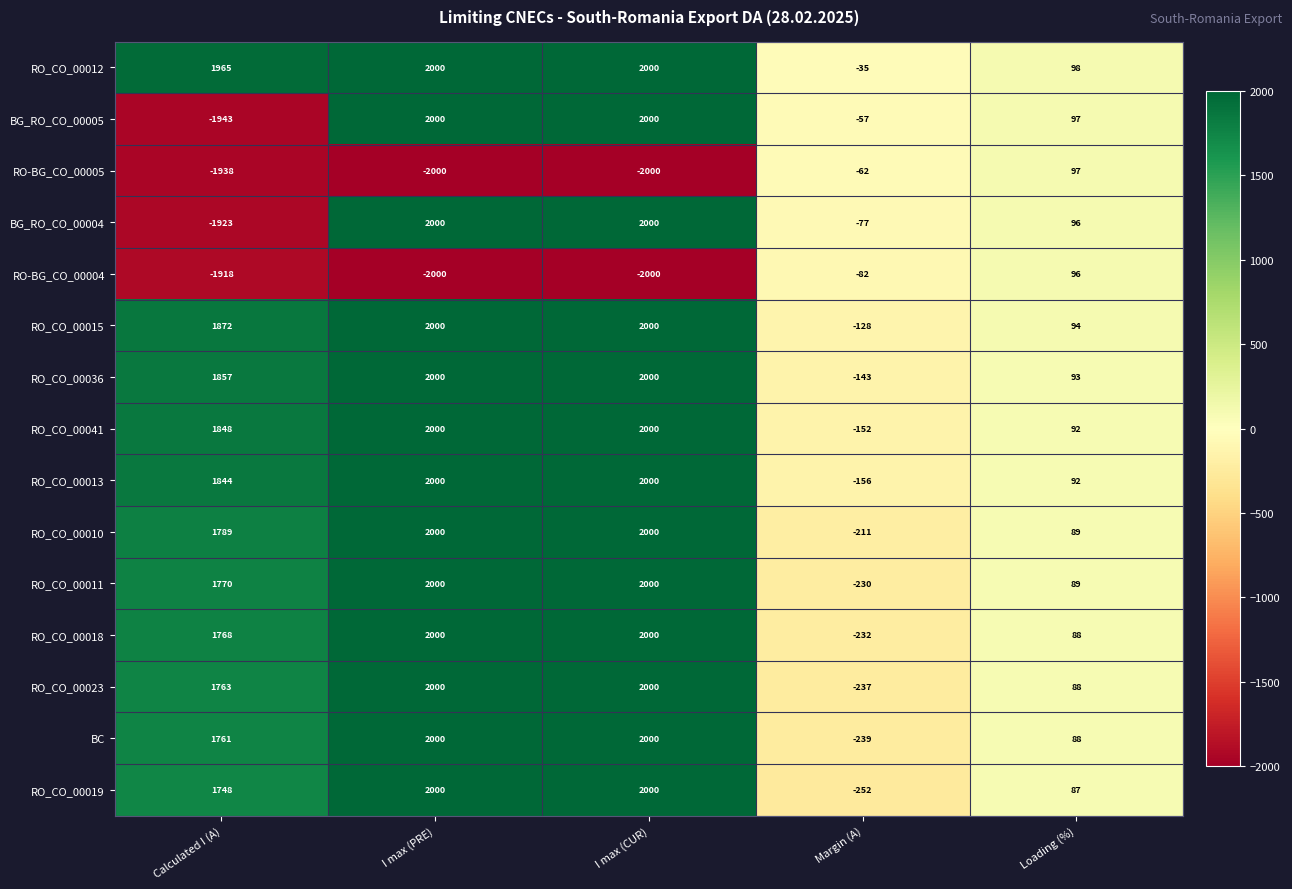

Which series has the widest spread of values?

BG_RO_CO_00005